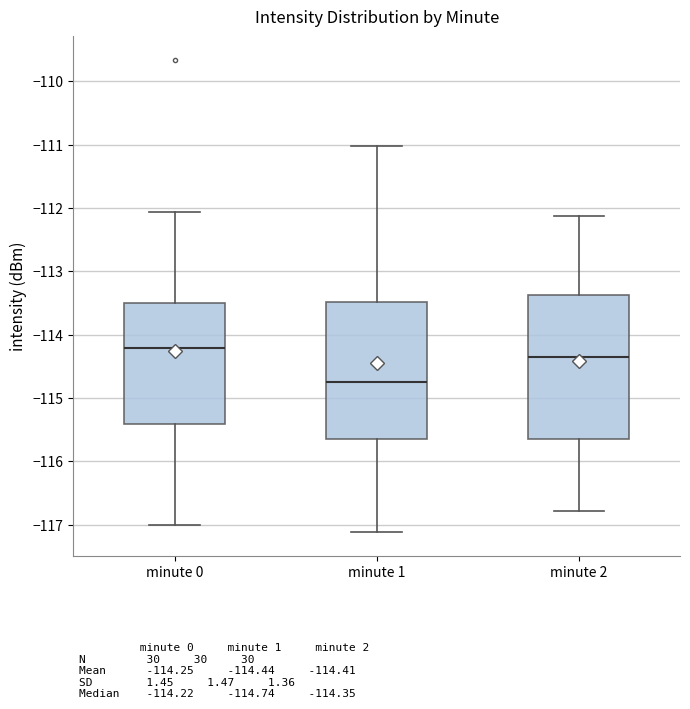

Reading left to right, read every box against the y-axis: the position of its median line, the range the box covers, and the ends of its whiskers. The values are not printed on the chart, so give them approximately, as read against the axis.

minute 0: median -114.2, box -115.4 to -113.5, whiskers -117.0 to -112.1
minute 1: median -114.7, box -115.7 to -113.5, whiskers -117.1 to -111.0
minute 2: median -114.3, box -115.7 to -113.4, whiskers -116.8 to -112.1